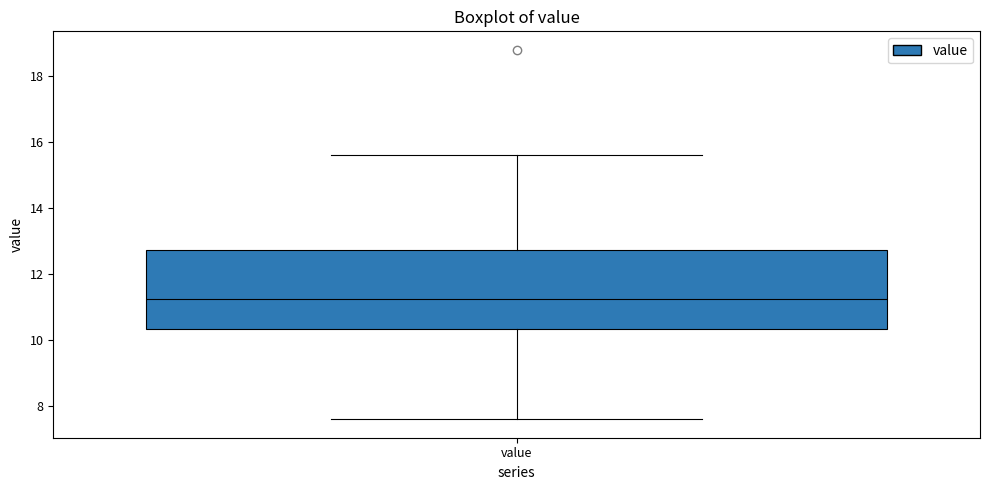

Transcribe this box plot: give where the median line is, the range the box spans, and where the two whiskers end, as read against the y-axis. The values are not printed on the chart, so give them approximately, as read against the axis.

median 11.2, box 10.4 to 12.8, whiskers 7.6 to 15.6